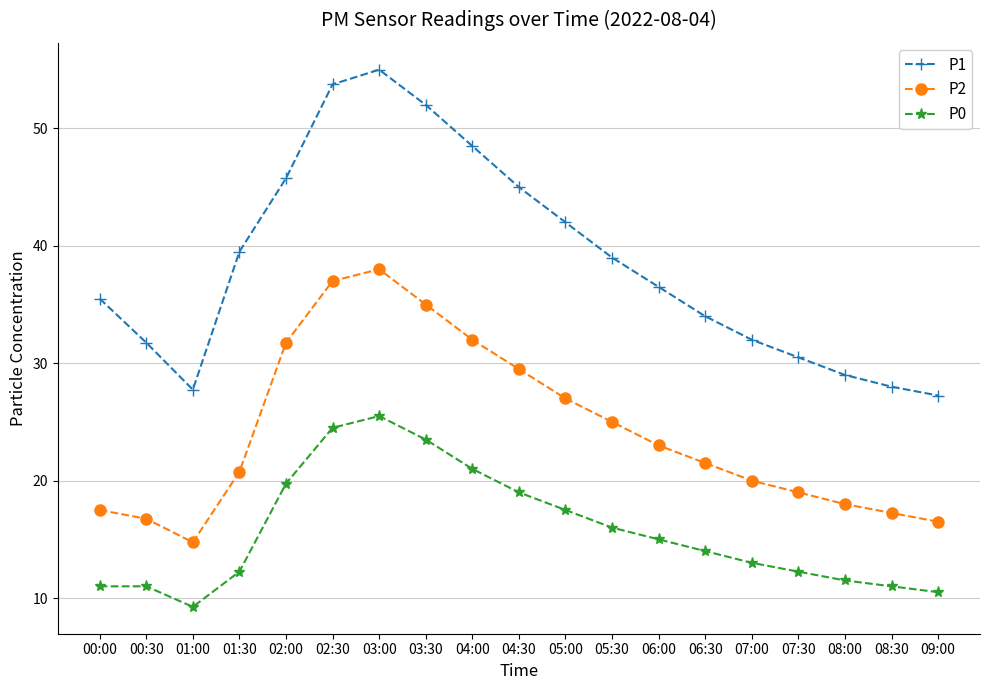

True or false: P1 has more than 2 interior local peaks.

False